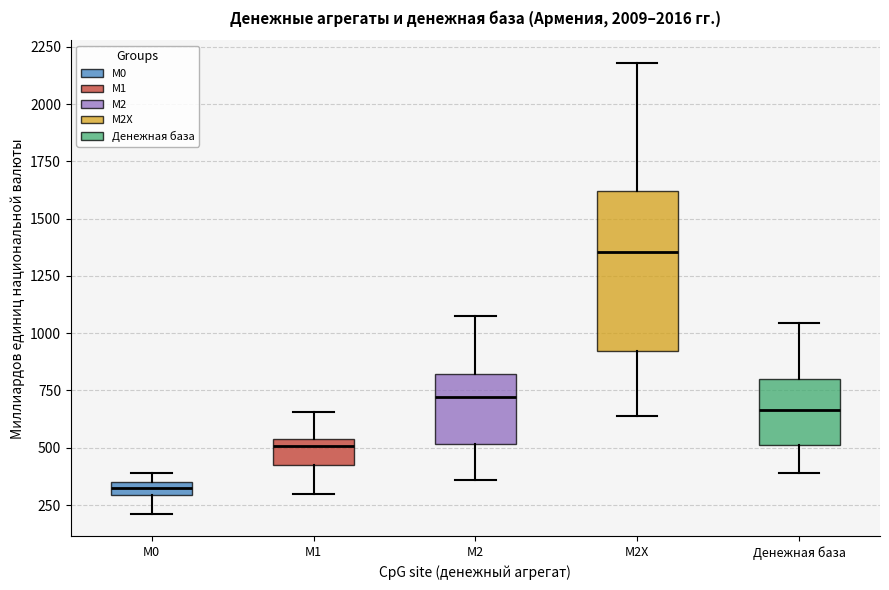

Which box is the tallest, from its lower edge to its upper edge?

М2X